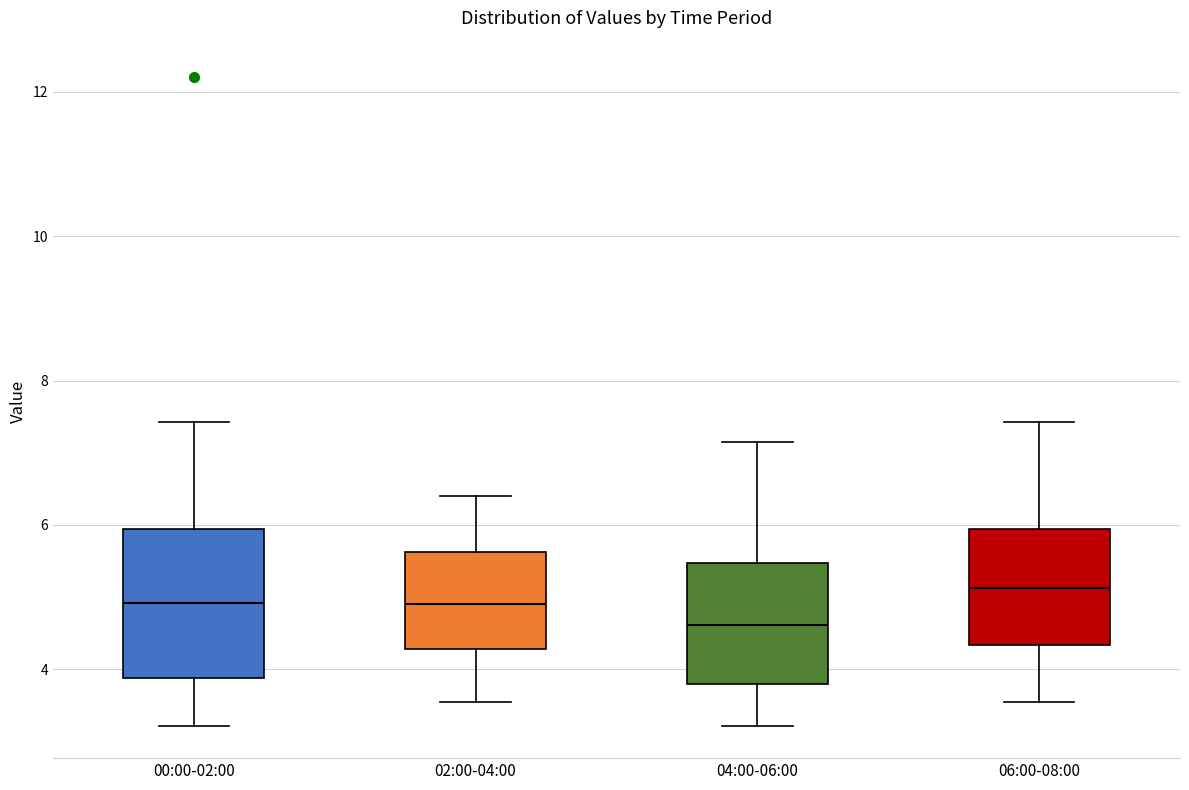

Reading left to right, transcribe this box plot: for each box, give where its median line is, the range the box spans, and where its two whiskers end, as read against the y-axis. The values are not printed on the chart, so give them approximately, as read against the axis.

00:00-02:00: median 5.0, box 3.8 to 6.0, whiskers 3.2 to 7.4
02:00-04:00: median 5.0, box 4.2 to 5.6, whiskers 3.6 to 6.4
04:00-06:00: median 4.6, box 3.8 to 5.4, whiskers 3.2 to 7.2
06:00-08:00: median 5.2, box 4.4 to 6.0, whiskers 3.6 to 7.4